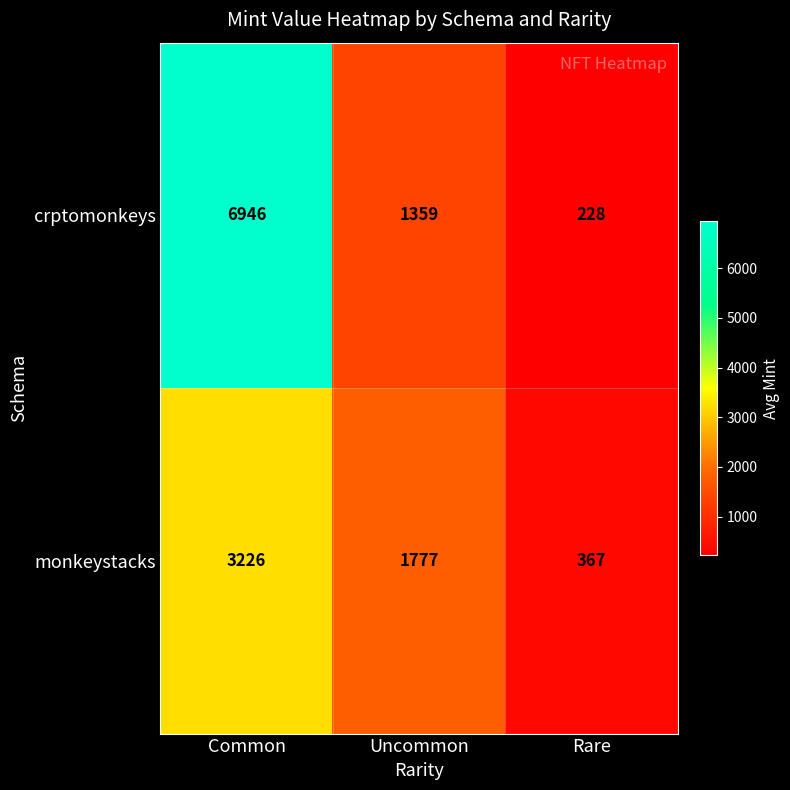

What is the total value across all series at Common?

10172